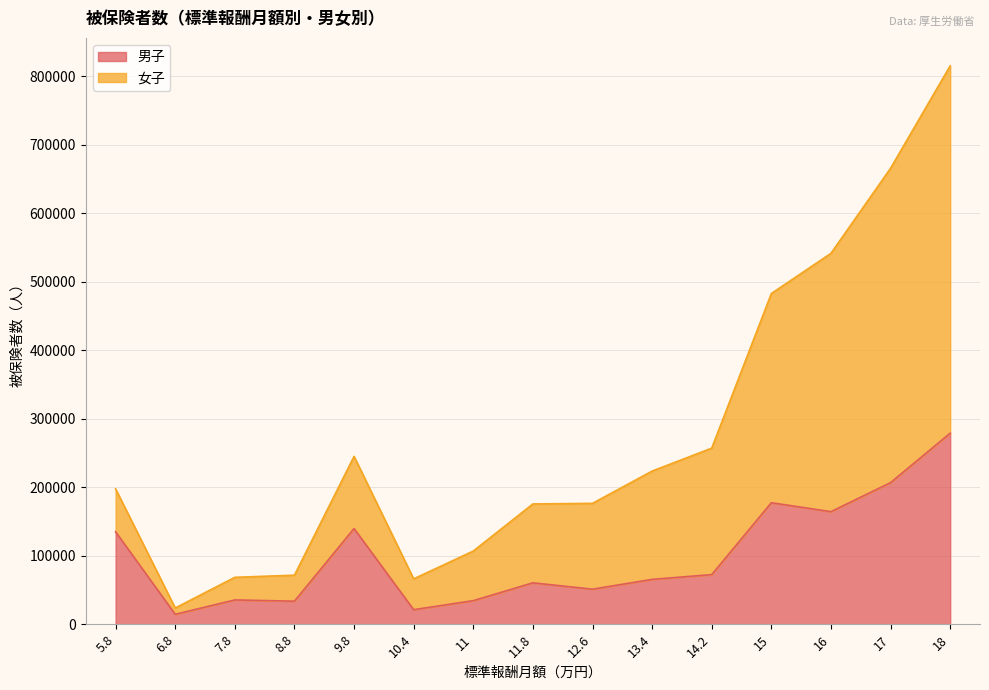

How many data points in 女子 are less than 197686?

7